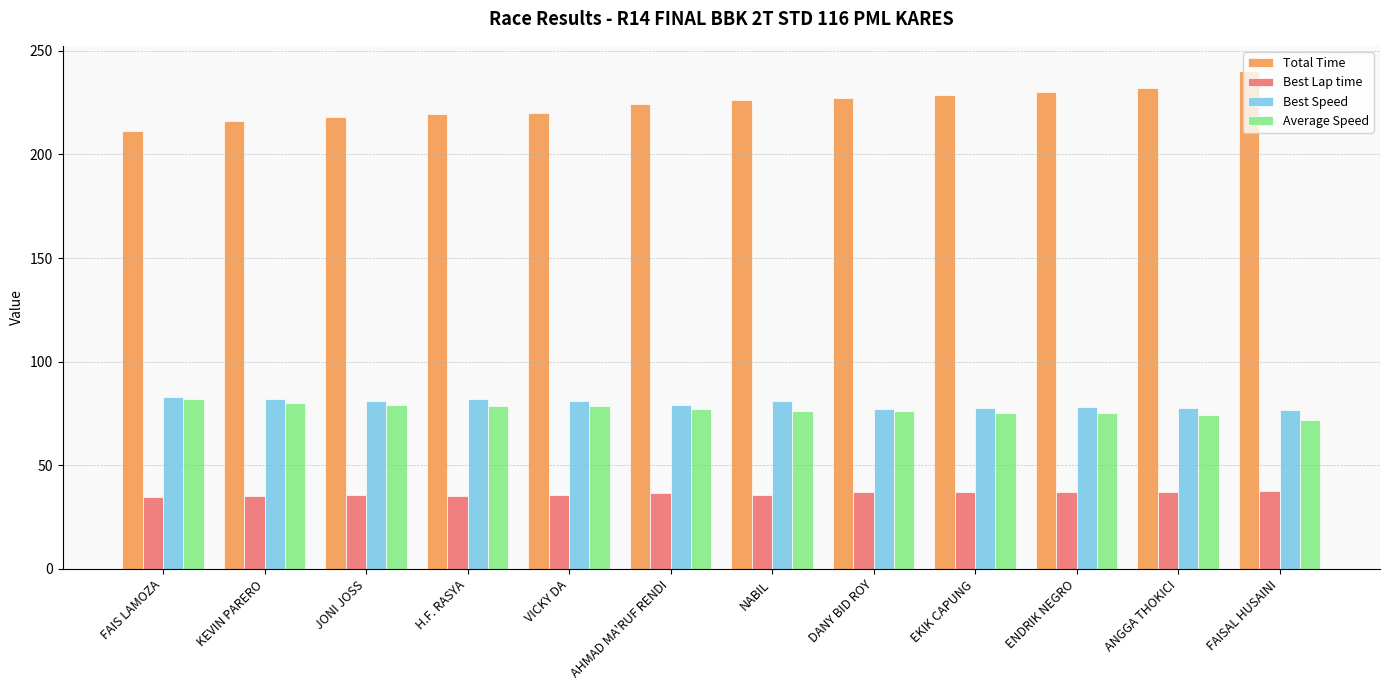

What is the difference between the highest and lowest values at EKIK CAPUNG?

191.8